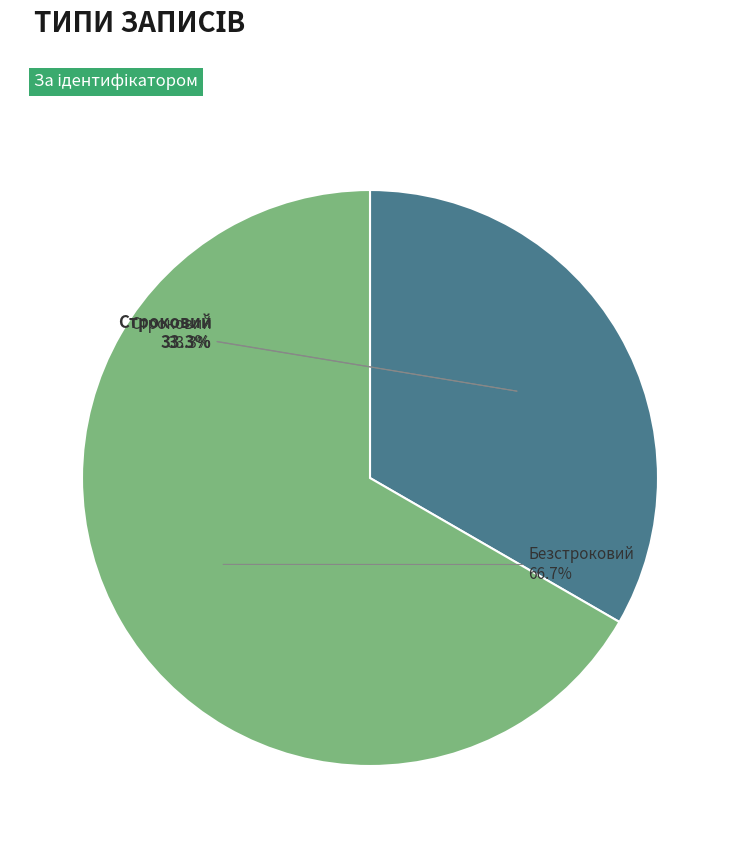

To the nearest percent, what is the difference between the largest and smallest slice percentages?

33%